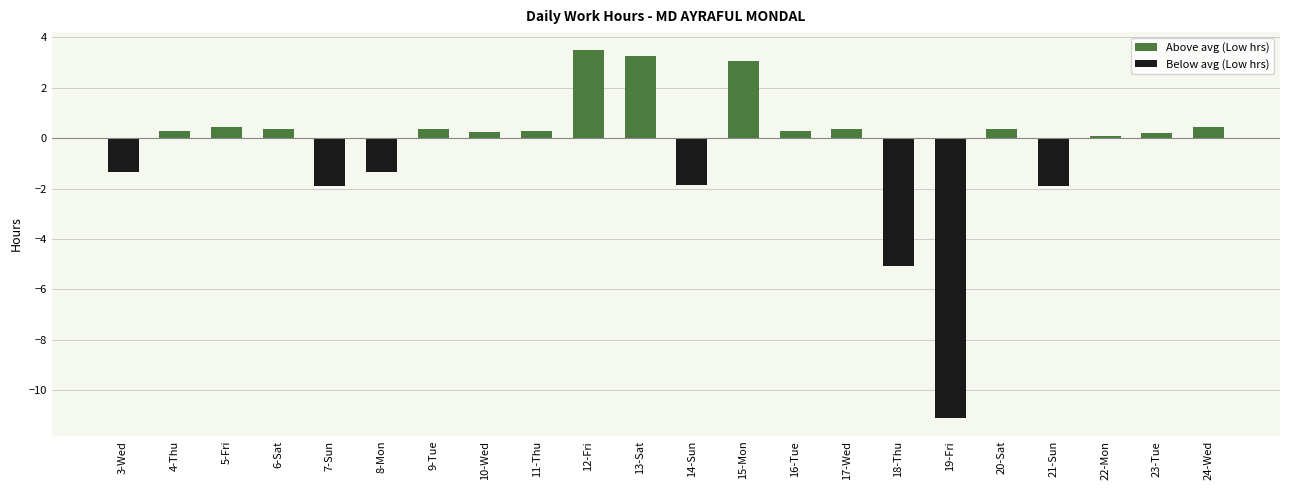

Are the bars horizontal?

No